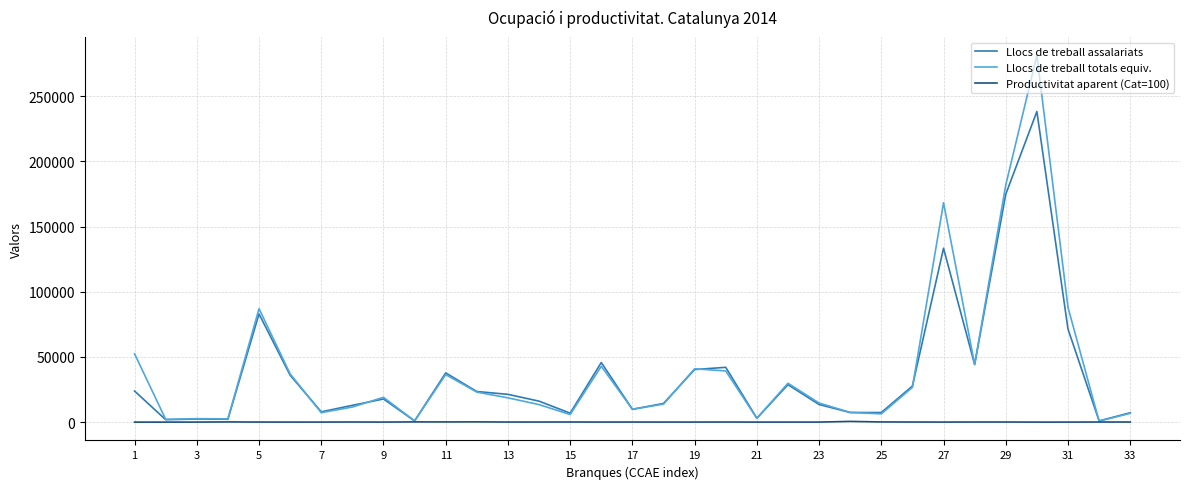

Which series has the largest range (max minus min)?

Llocs de treball totals equiv.